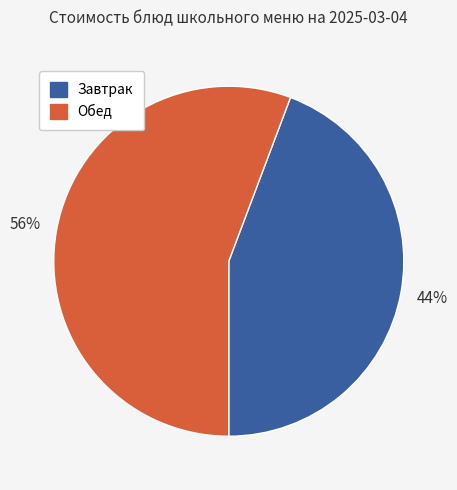

Does any single category account for the majority?

Yes